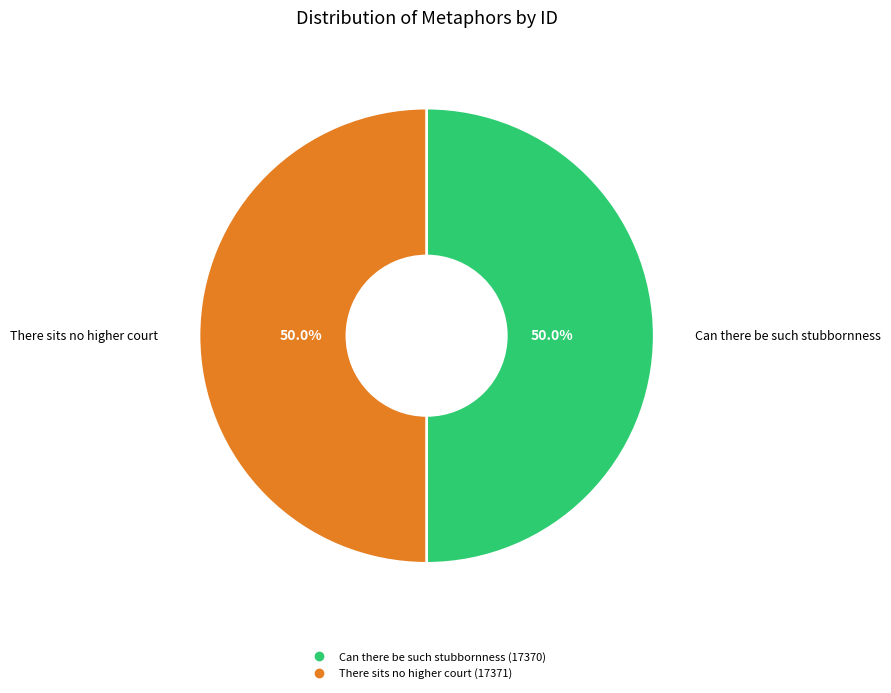

To the nearest percent, what portion does Can there be such stubbornness represent?

50%